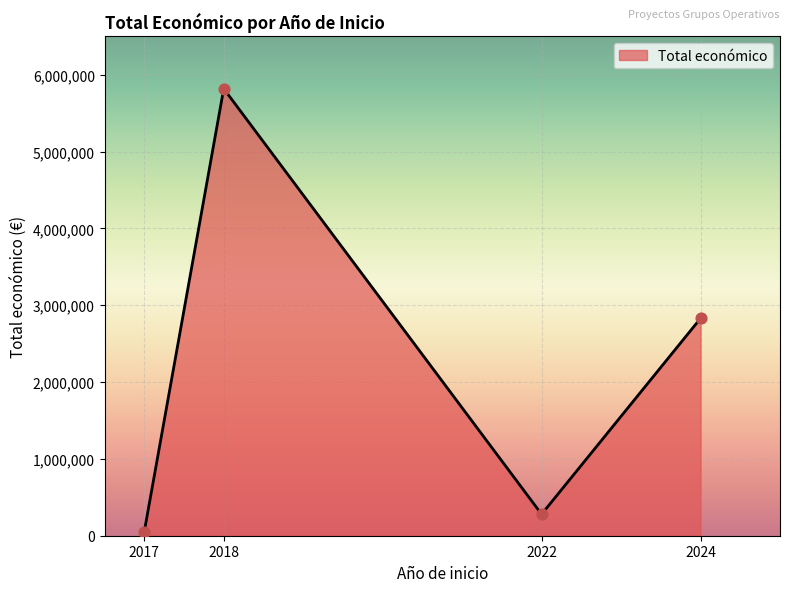

What is the change in value from 2022 to 2024?

+2550242